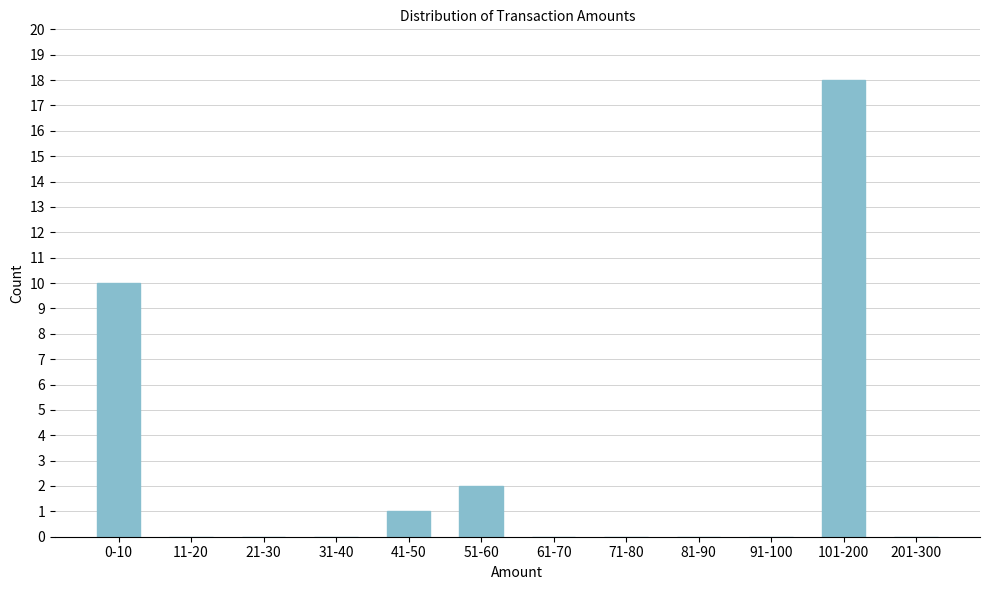

Reading right to left, transcribe all the data shown in this chart.

201-300=0	101-200=18	91-100=0	81-90=0	71-80=0	61-70=0	51-60=2	41-50=1	31-40=0	21-30=0	11-20=0	0-10=10